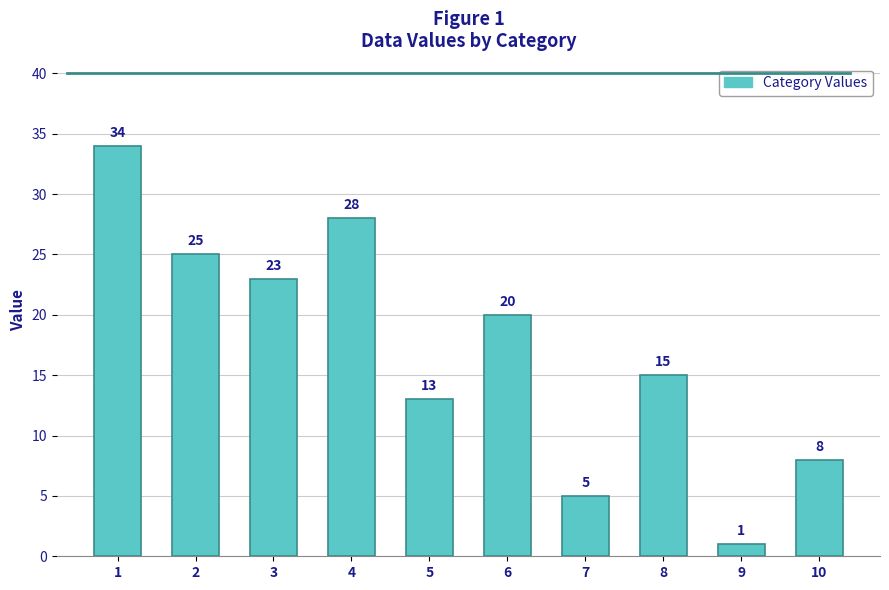

What is the value of the 4th bar from the left?

28